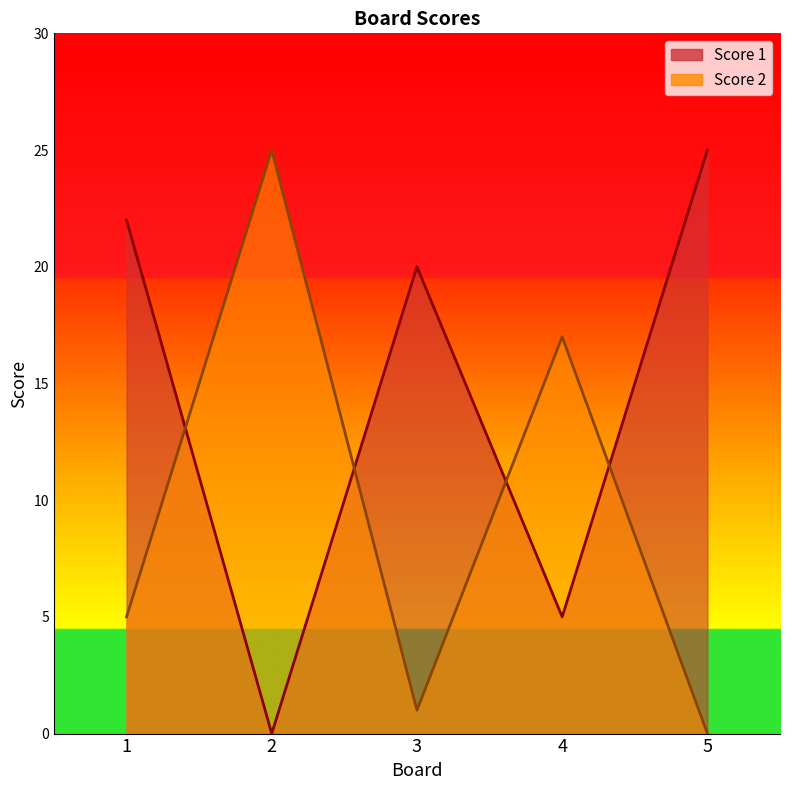

Is it true that Score 1 equals 5 at 4?

True